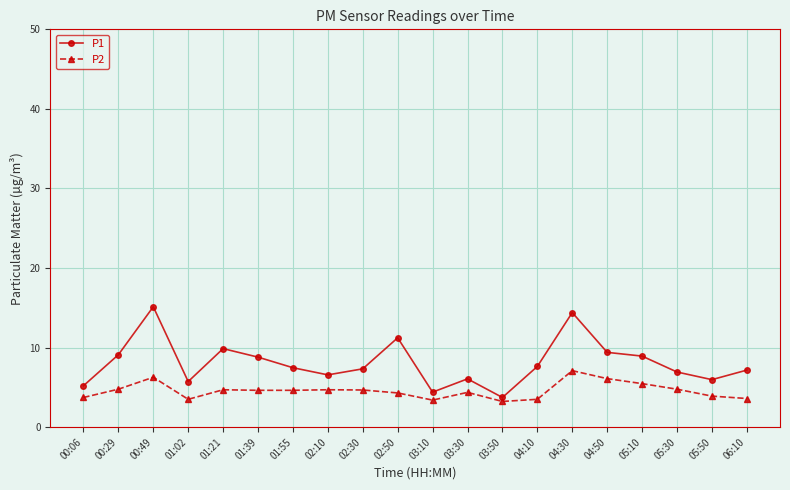

What is the value of the P2 point at the 9th from the left?

4.7